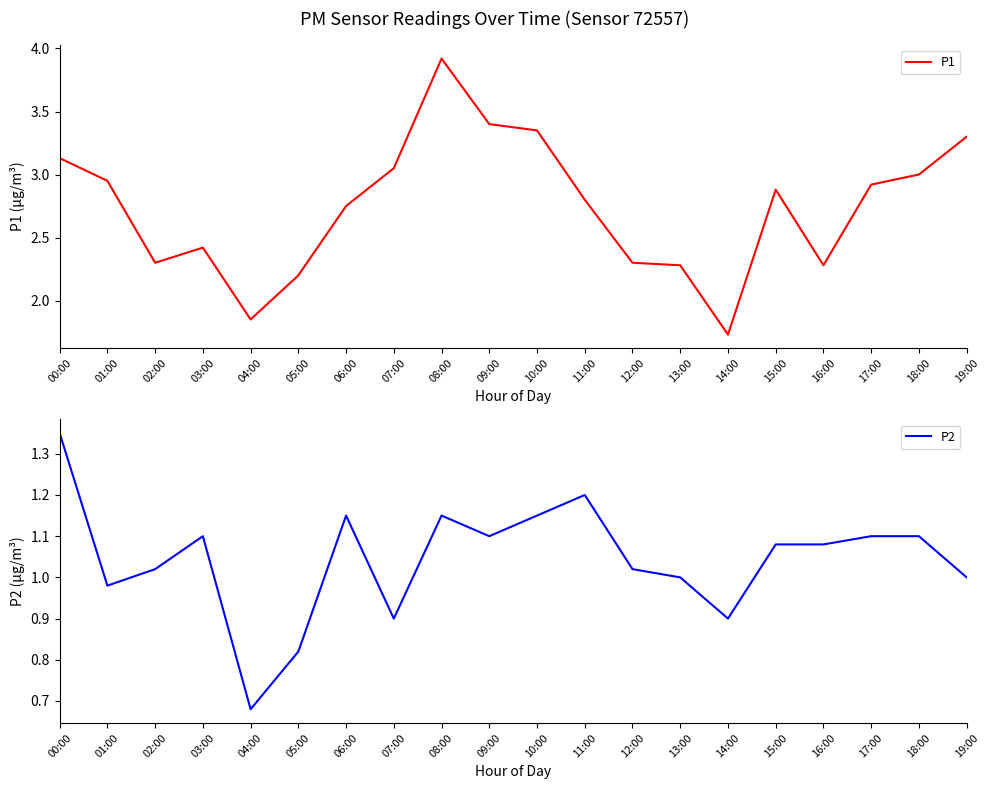

What is the difference between the P2 values at 05:00 and 15:00?

0.3